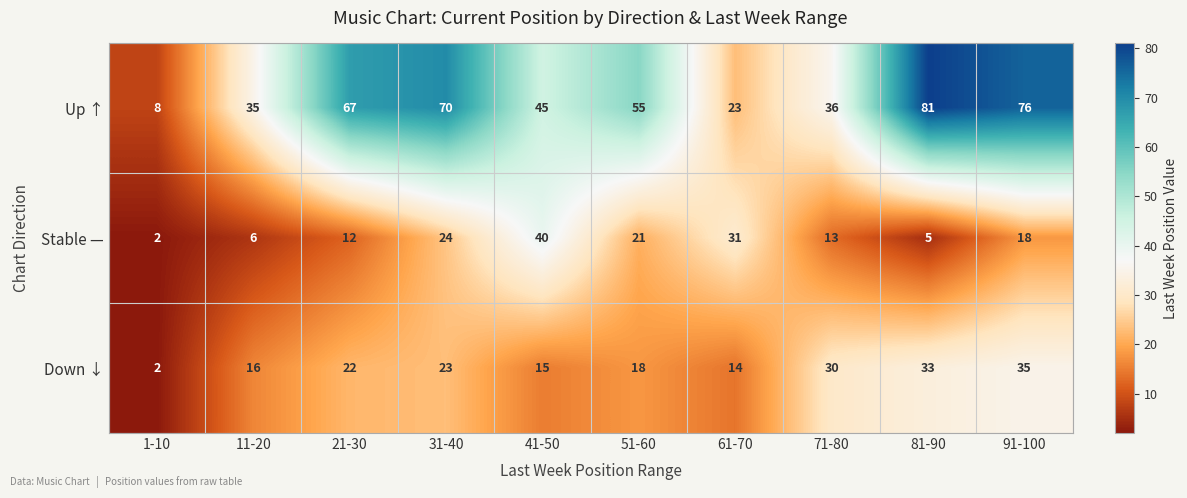

Which category has the lowest value across all series?

1-10